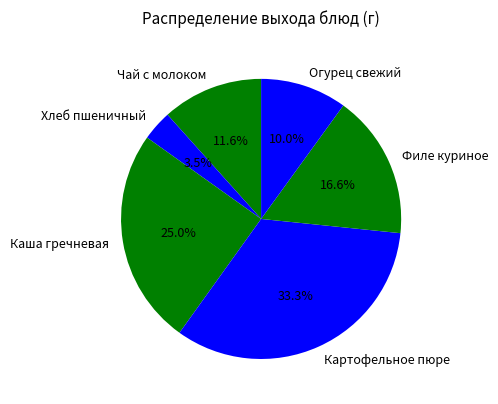

Is Картофельное пюре the majority of the pie?

No